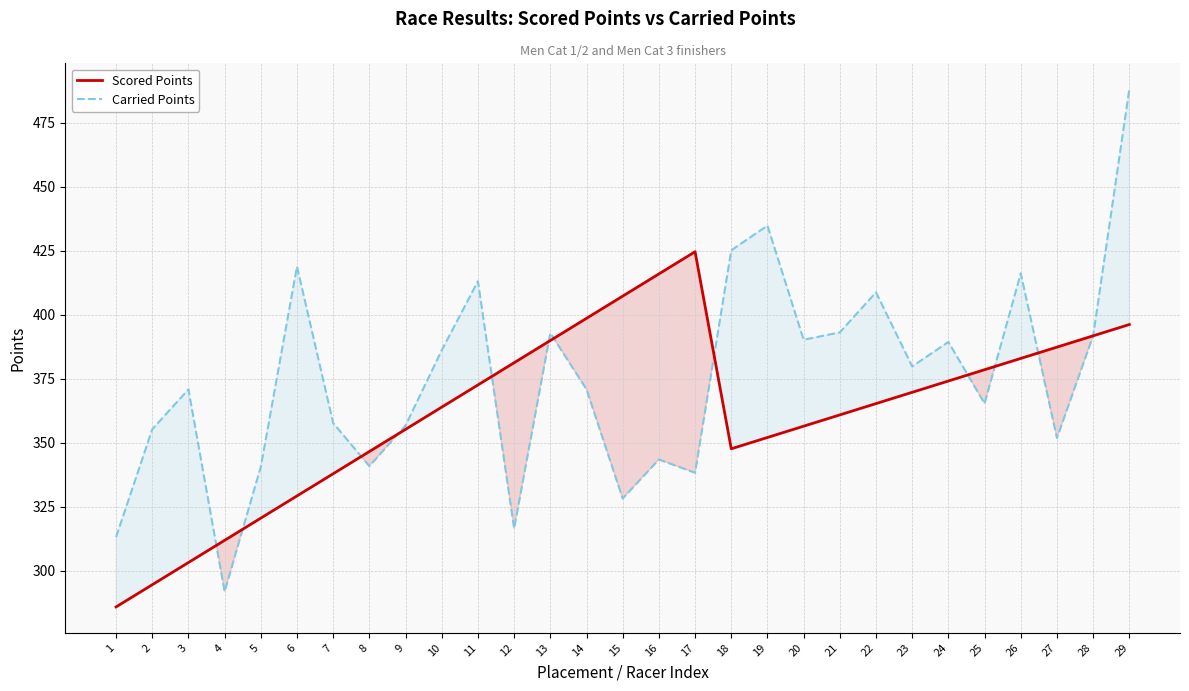

How many lines are shown in the chart?

2